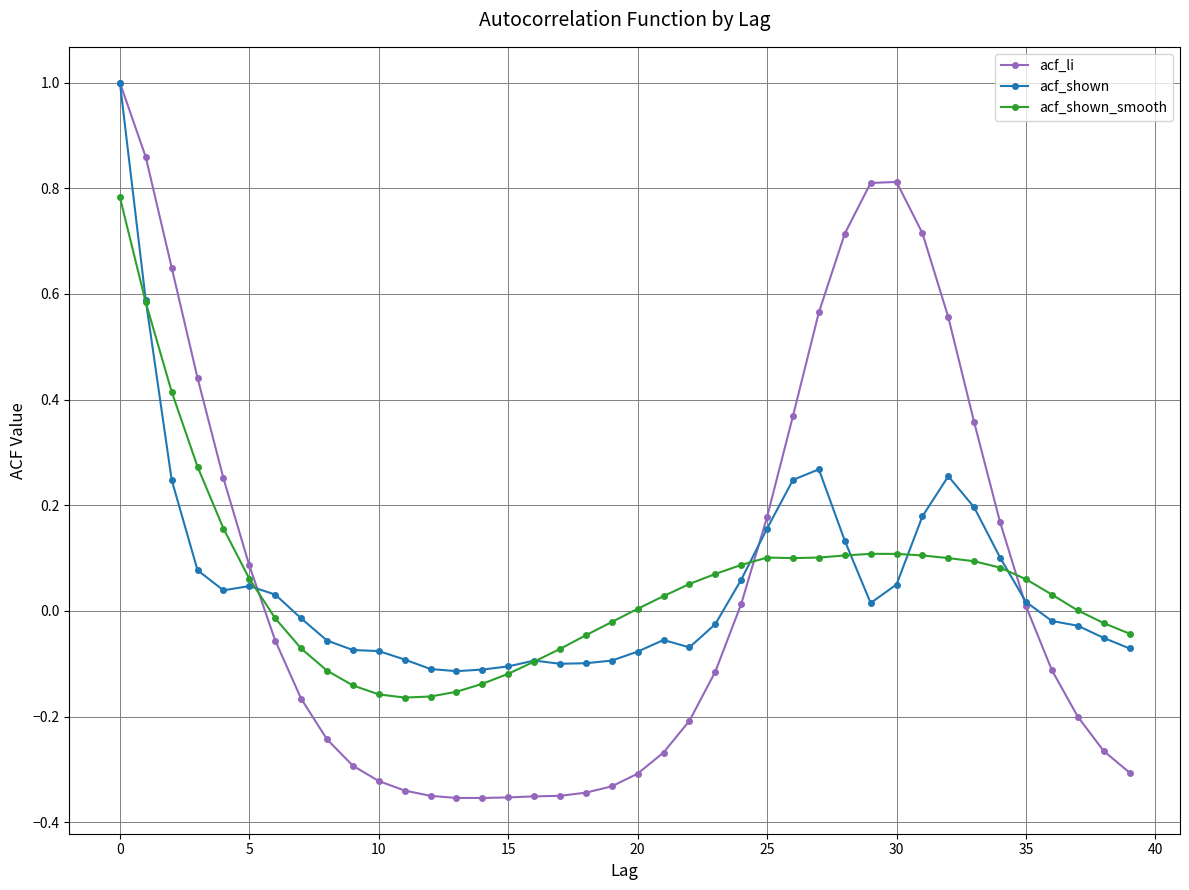

What are all the series names shown in the legend?

acf_li, acf_shown, acf_shown_smooth